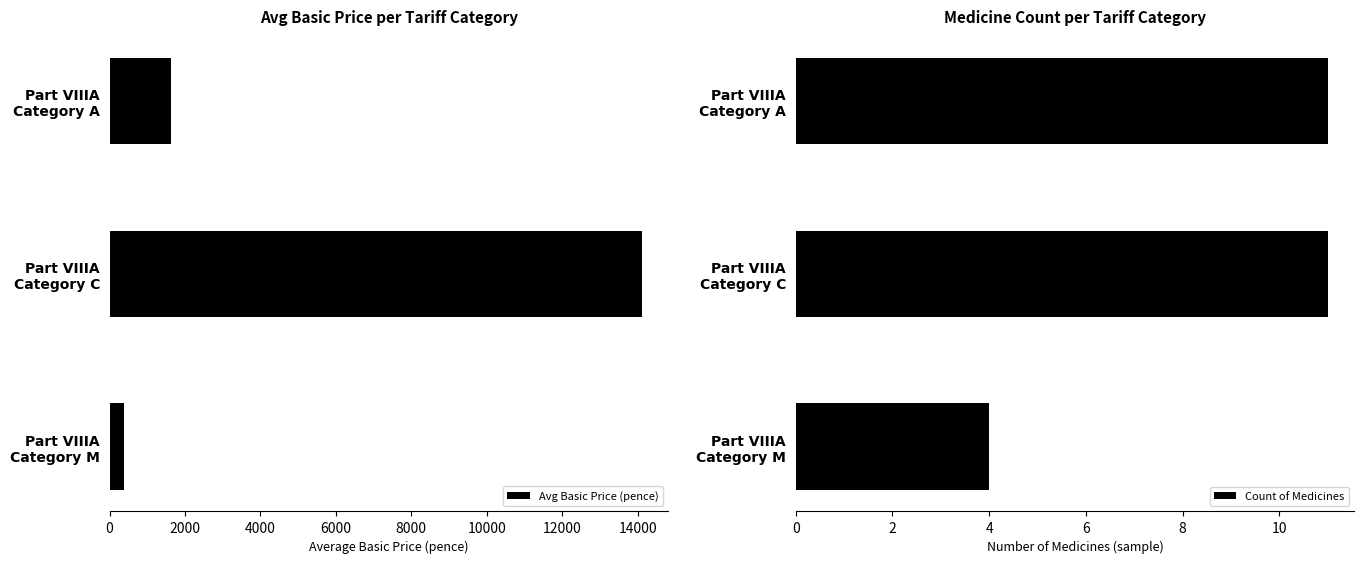

What is the difference between the maximum and minimum values in the Avg Basic Price (pence) series?

13720